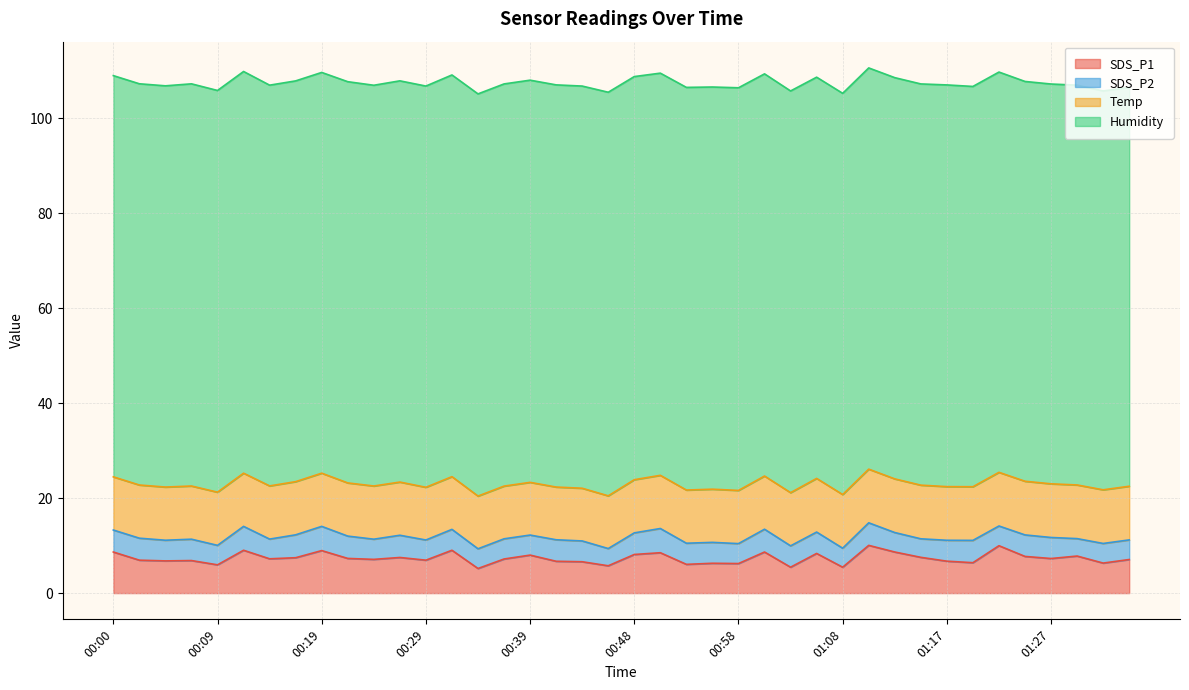

Does the chart have visible grid lines?

Yes